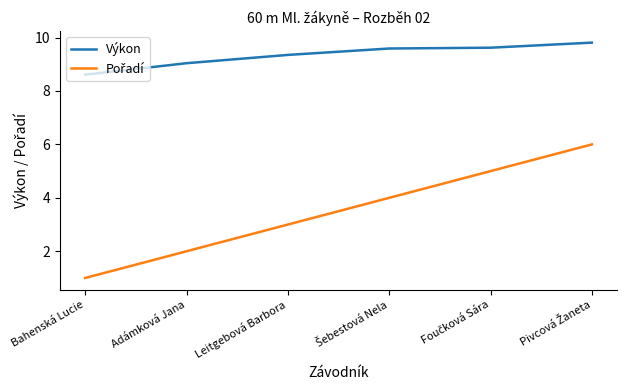

Read the Výkon value at Adámková Jana.

9.0